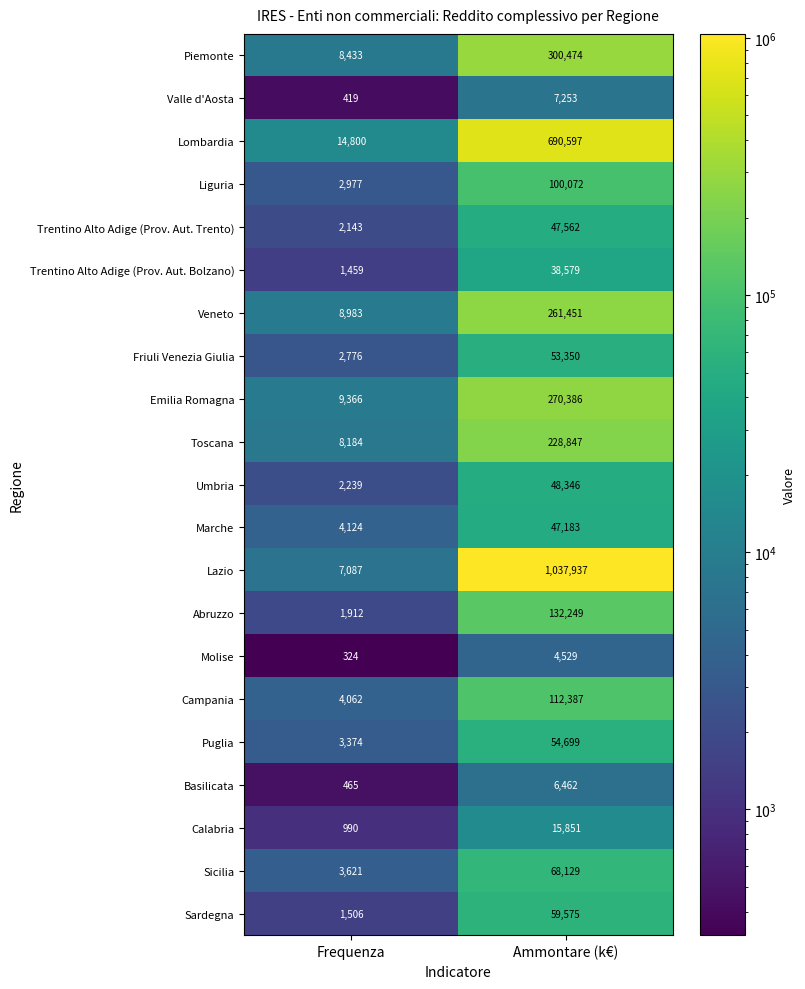

True or false: Sardegna has a value of 96051 at Ammontare (k€).

False